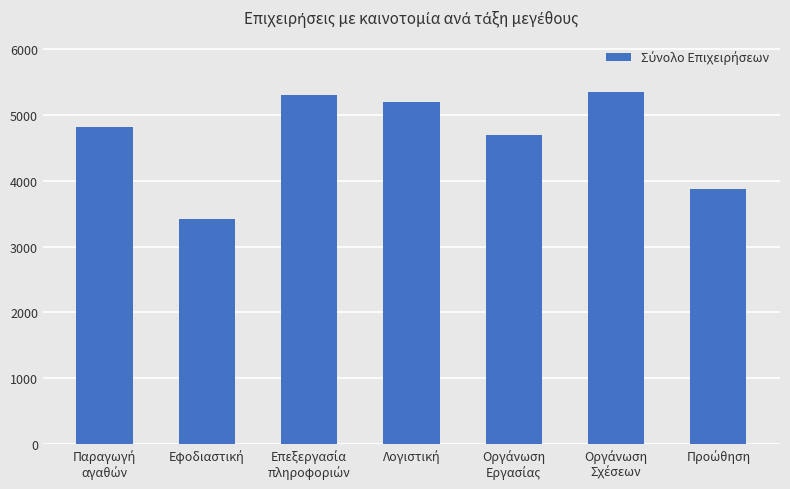

Reading left to right, what are all the values shown in this chart?

4818	3422	5309	5201	4704	5351	3875